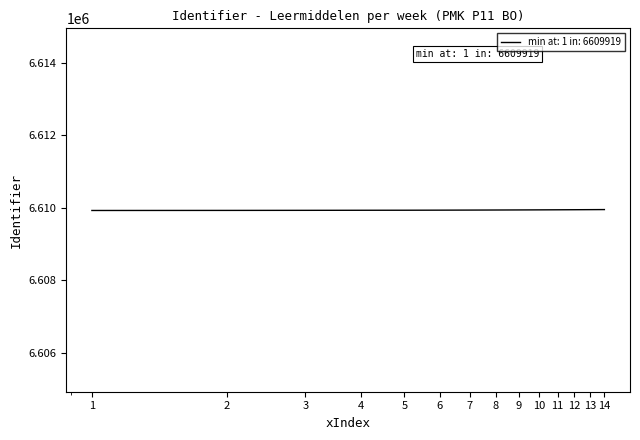

What is the greatest value displayed?

6609944